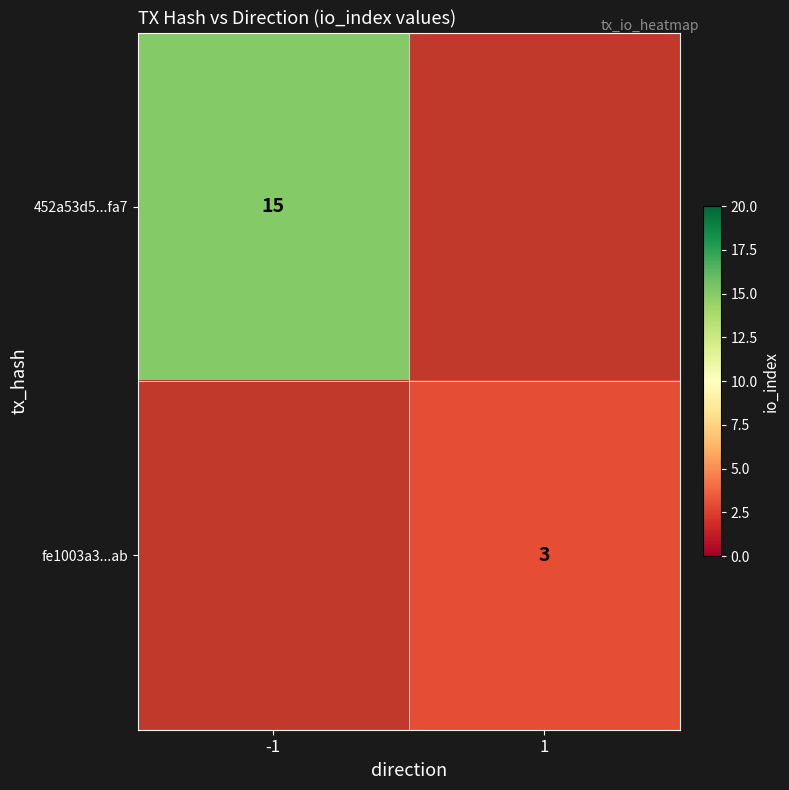

Which label corresponds to the largest value in the chart?

-1